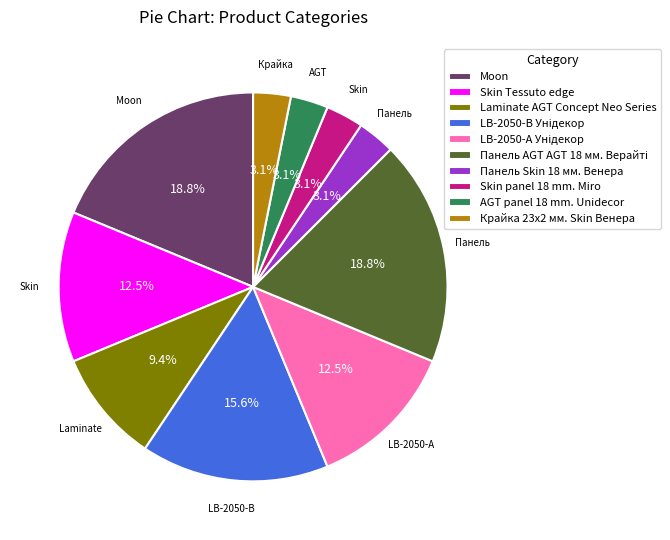

How many slices are in this pie chart?

10